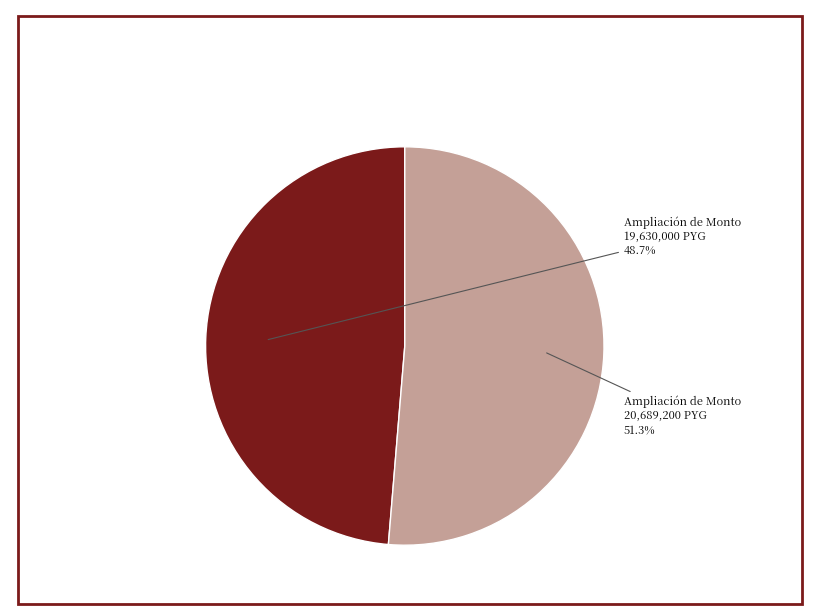

Is there a majority slice in this chart?

Yes